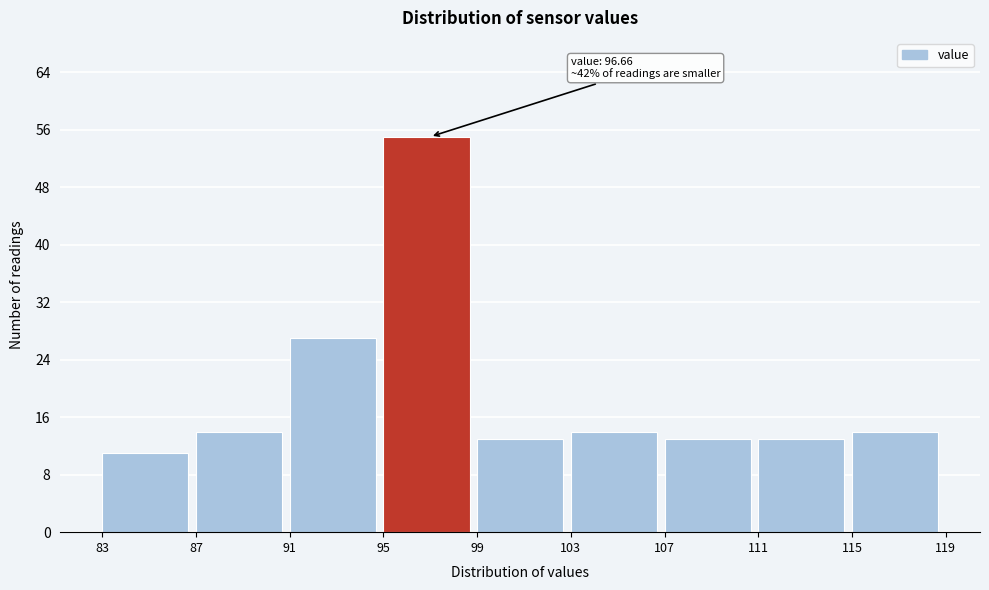

Which range on the x-axis has the tallest bar?

95 to 99